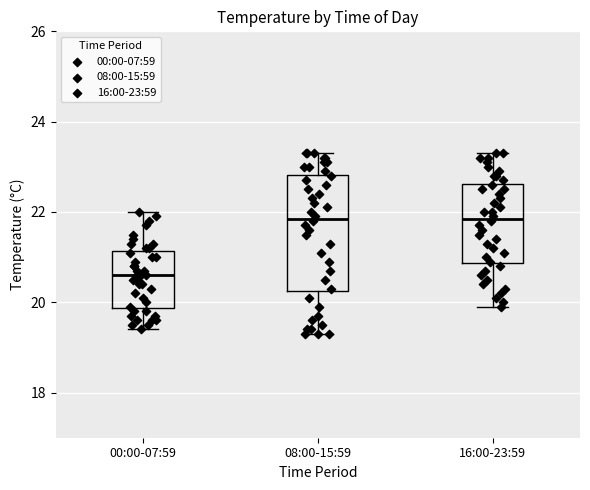

Reading left to right, transcribe this box plot: for each box, give where its median line is, the range the box spans, and where its two whiskers end, as read against the y-axis. The values are not printed on the chart, so give them approximately, as read against the axis.

00:00-07:59: median 20.6, box 19.8 to 21.2, whiskers 19.4 to 22.0
08:00-15:59: median 21.8, box 20.2 to 22.8, whiskers 19.4 to 23.4
16:00-23:59: median 21.8, box 20.8 to 22.6, whiskers 20.0 to 23.4